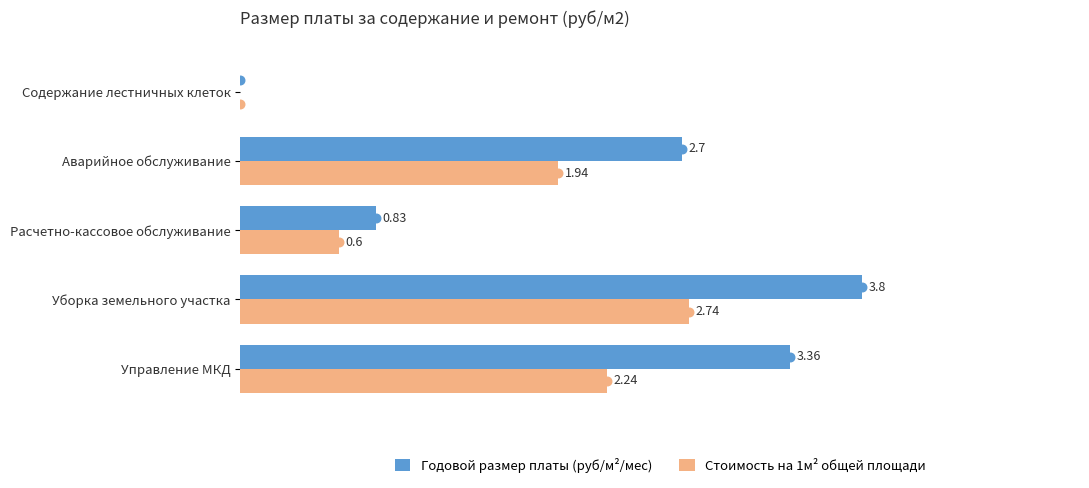

At how many categories does at least one series exceed 0?

4